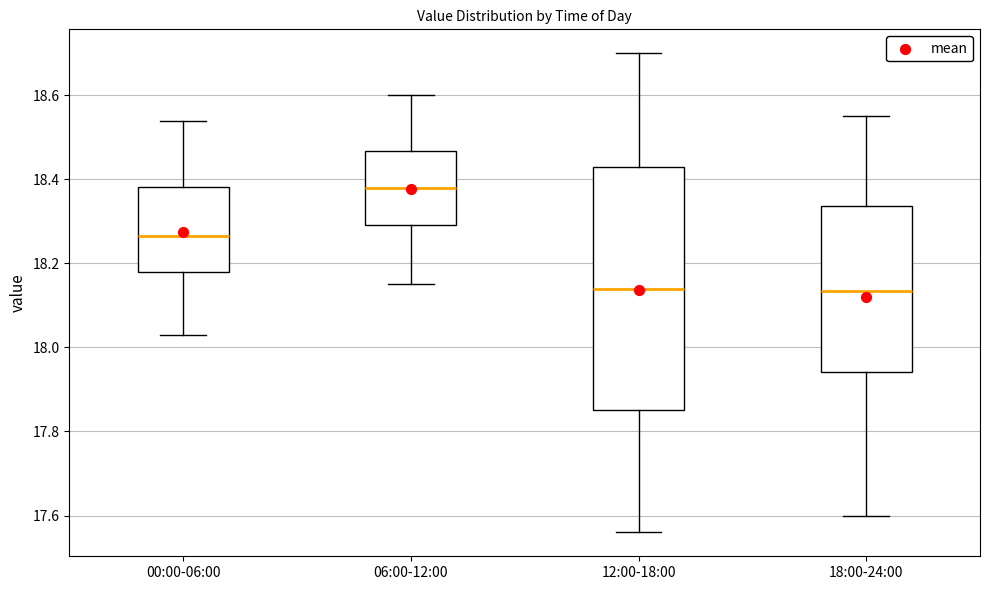

Reading left to right, read every box against the y-axis: the position of its median line, the range the box covers, and the ends of its whiskers. The values are not printed on the chart, so give them approximately, as read against the axis.

00:00-06:00: median 18.26, box 18.18 to 18.38, whiskers 18.04 to 18.54
06:00-12:00: median 18.38, box 18.30 to 18.46, whiskers 18.16 to 18.60
12:00-18:00: median 18.14, box 17.86 to 18.44, whiskers 17.56 to 18.70
18:00-24:00: median 18.14, box 17.94 to 18.34, whiskers 17.60 to 18.56